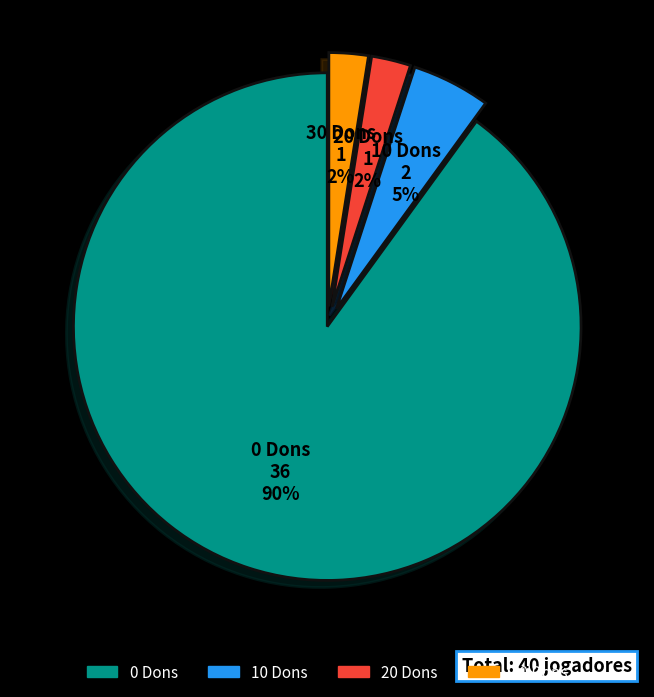

Which slice is the largest?

0 Dons